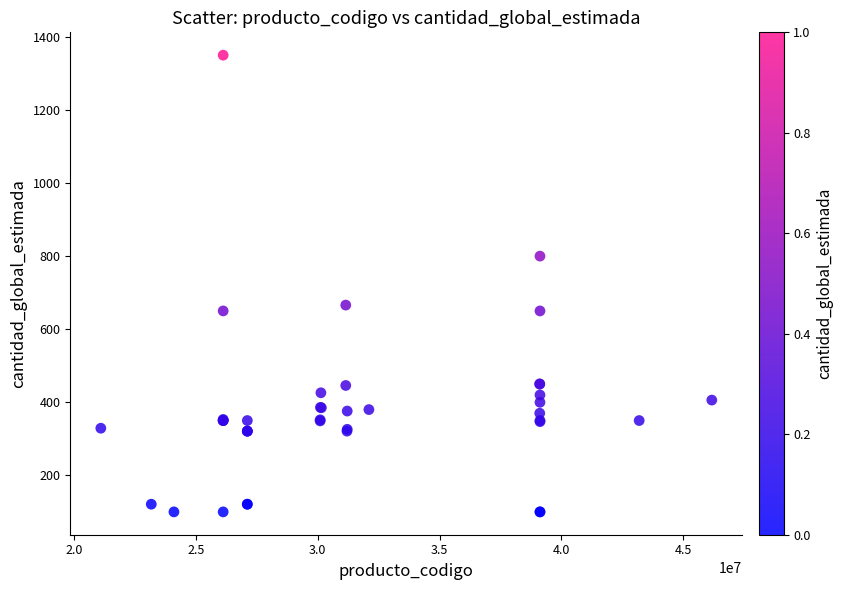

What Y value in the scatter plot is closest to 725?

666